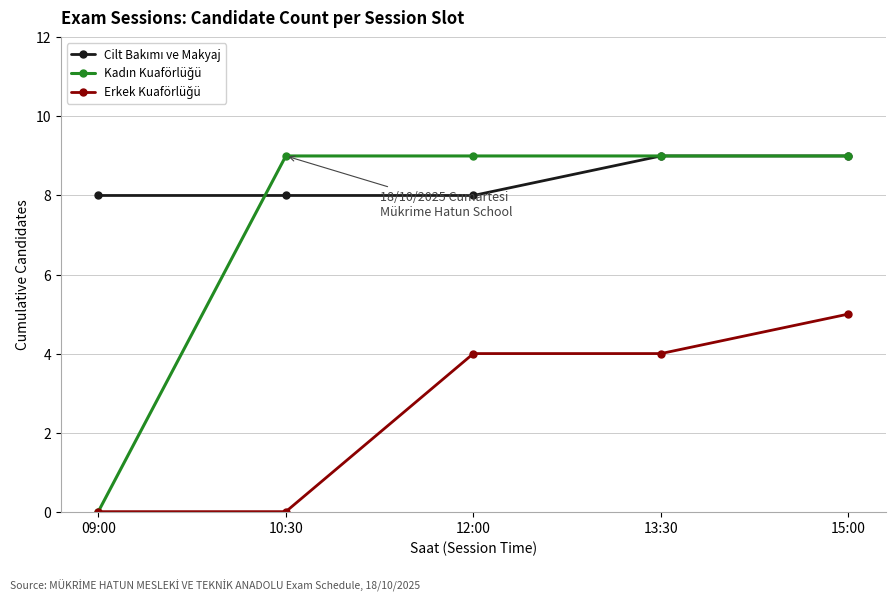

At which category is the sum across all series the highest?

15:00